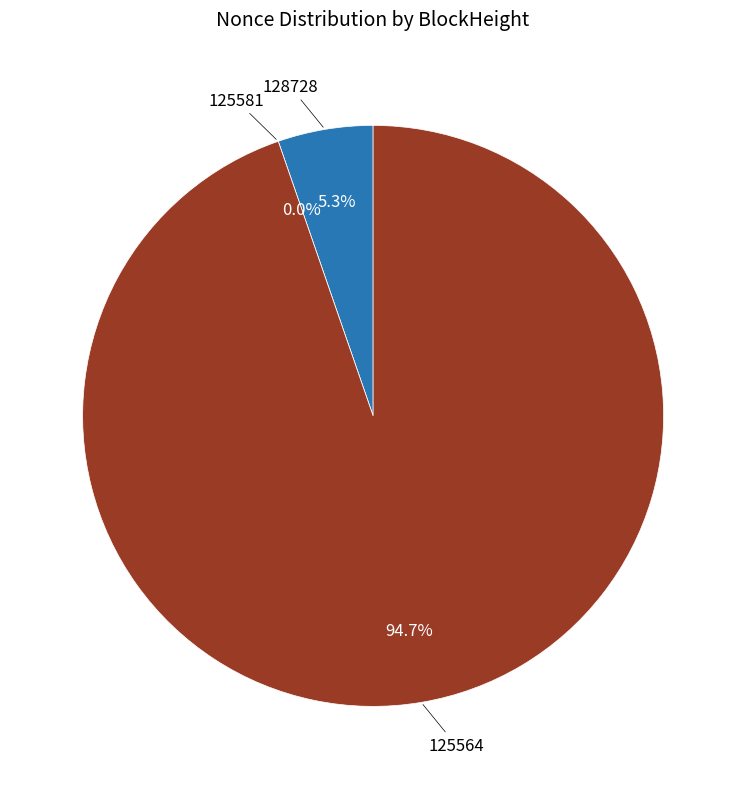

Between 125564 and 128728, which is larger?

125564